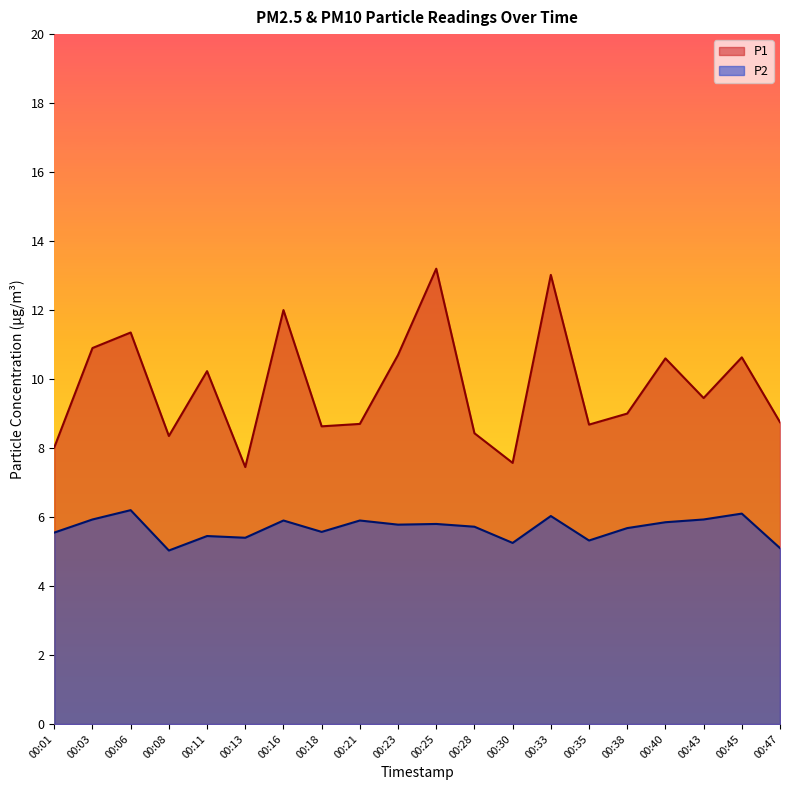

Rank the series by their maximum value, from highest to lowest.

P1, P2